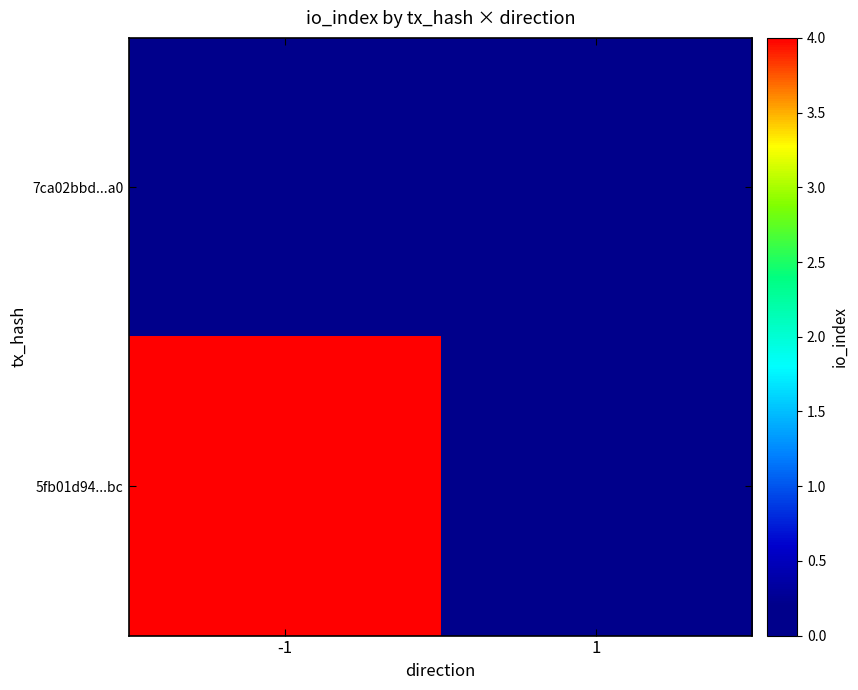

Which series changed the most between -1 and 1?

5fb01d94...bc